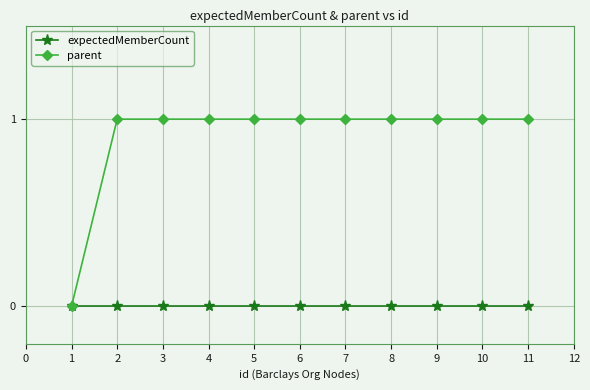

What are all the series names shown in the legend?

expectedMemberCount, parent